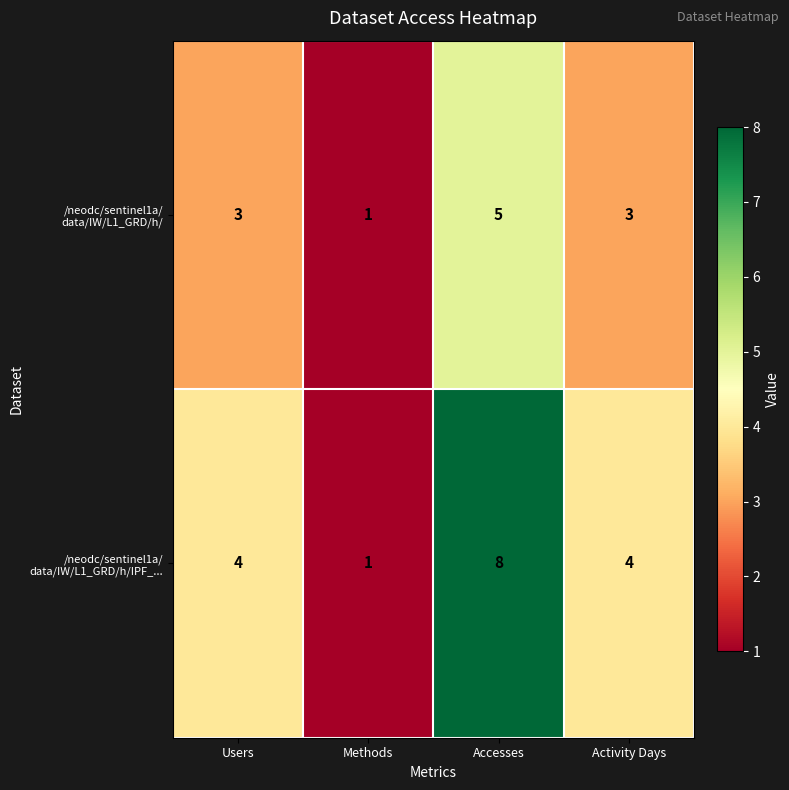

What is the difference between the highest and lowest values at Accesses?

3